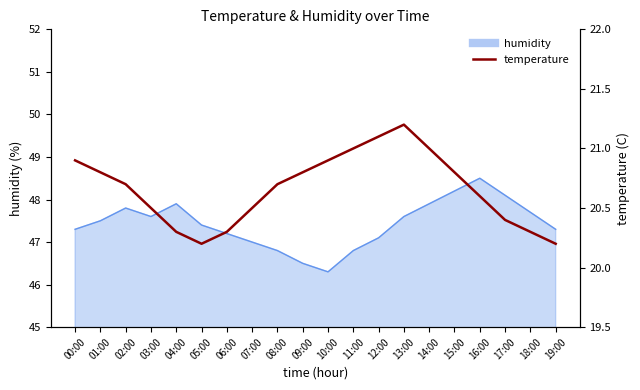

What is the sum of the values at 07:00 and 06:00?

40.8